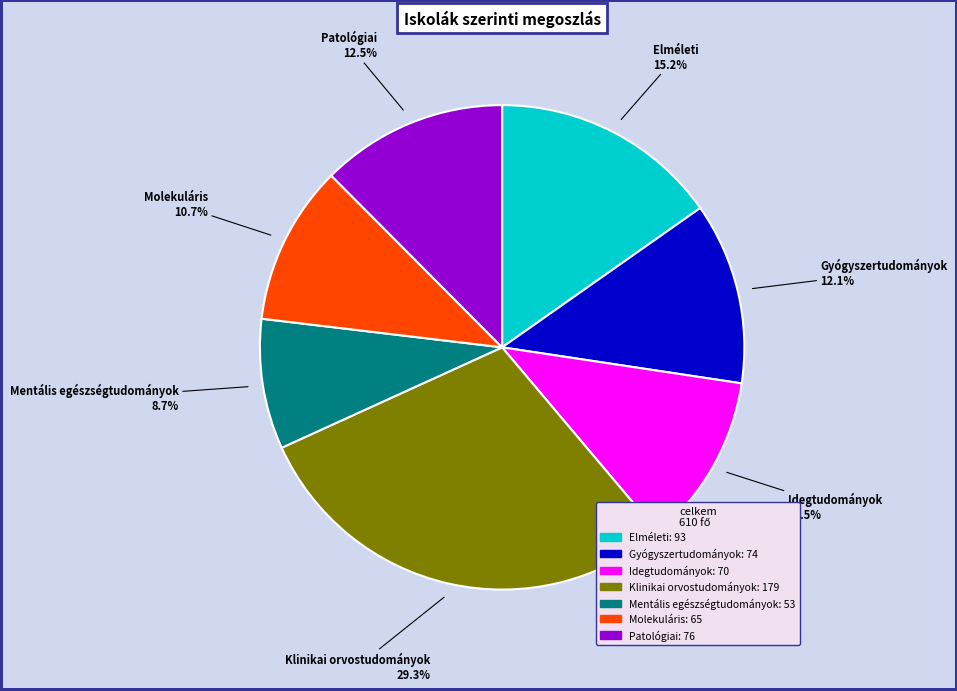

Do Gyógyszertudományok and Elméleti together represent more than half of the pie?

No